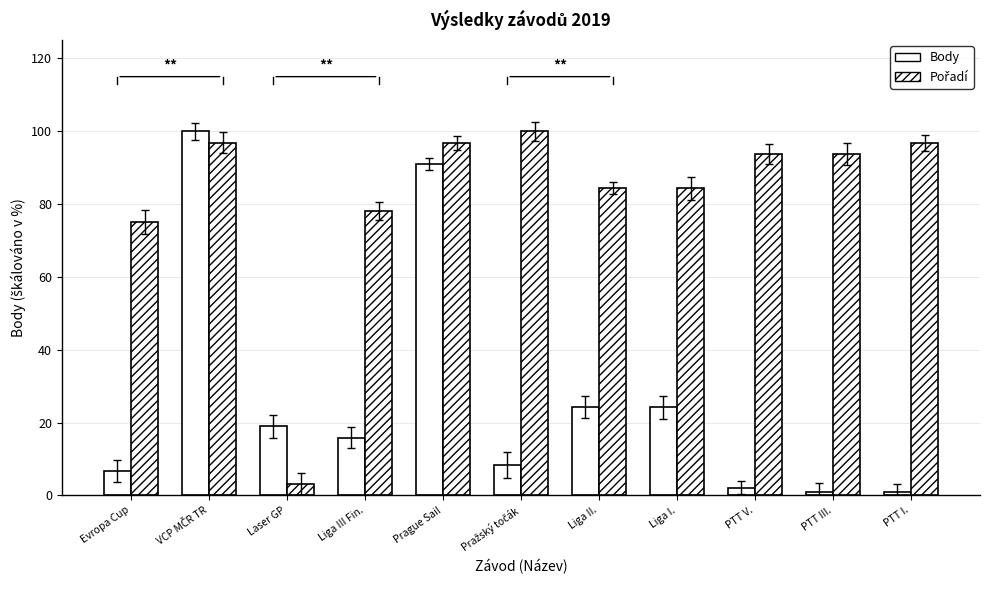

How many bars are there in total?

22